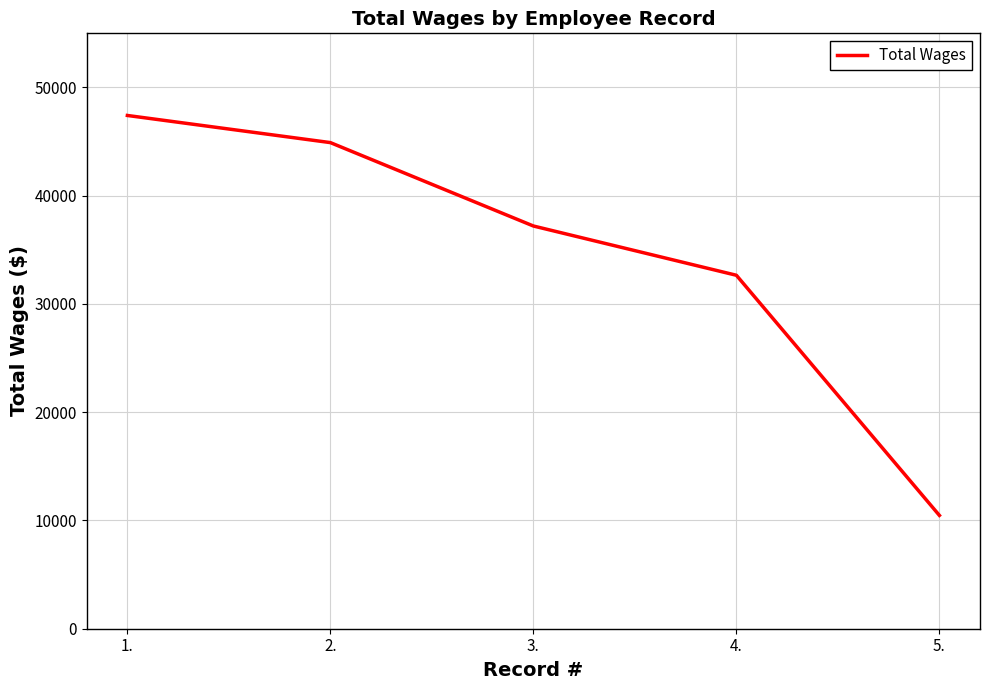

At which label is the value closest to 28941?

4.